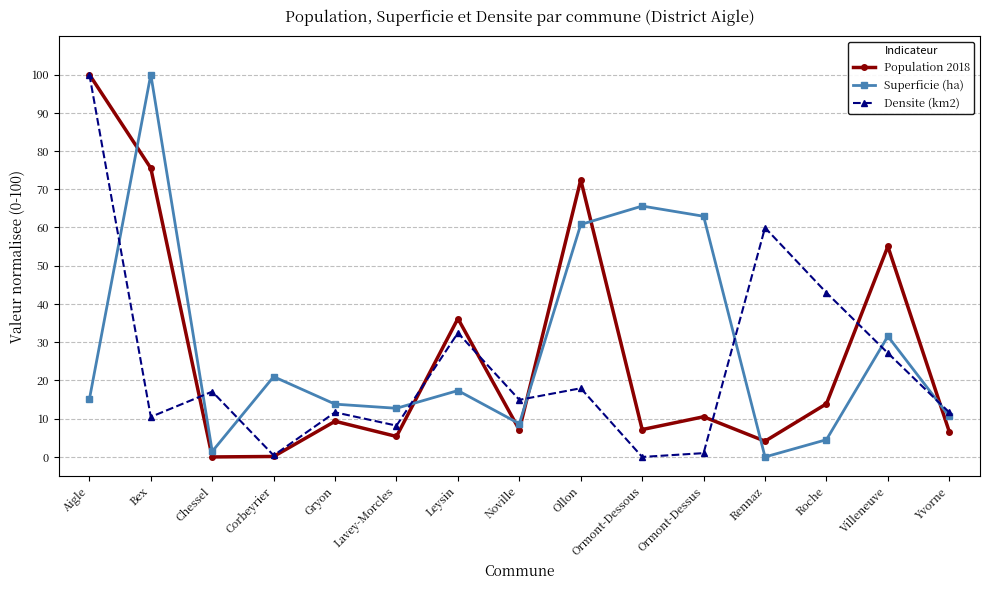

In Population 2018, how many points are higher than both neighbors (excluding endpoints)?

5